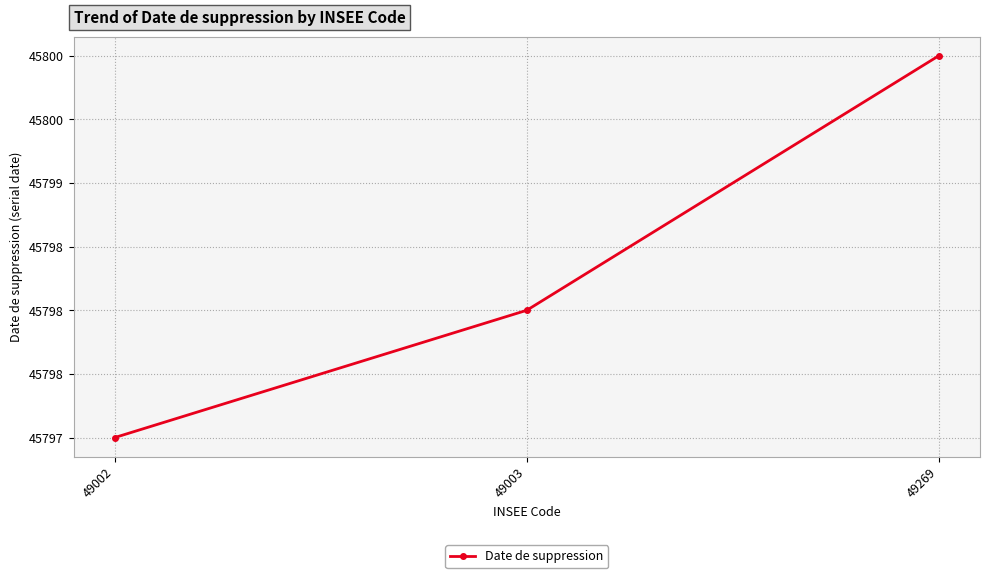

Is this an area chart (filled region under the line)?

No